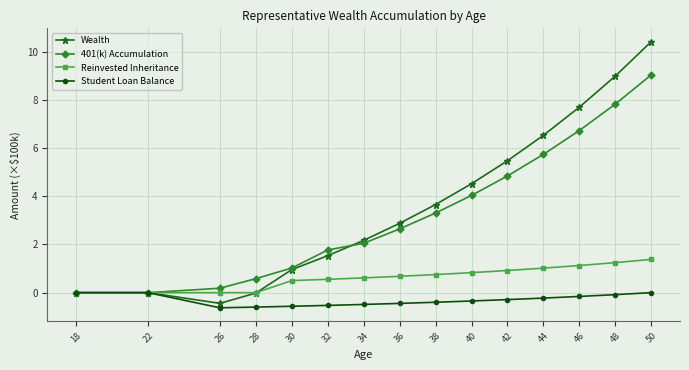

How many interior local valleys does the Wealth series have?

1